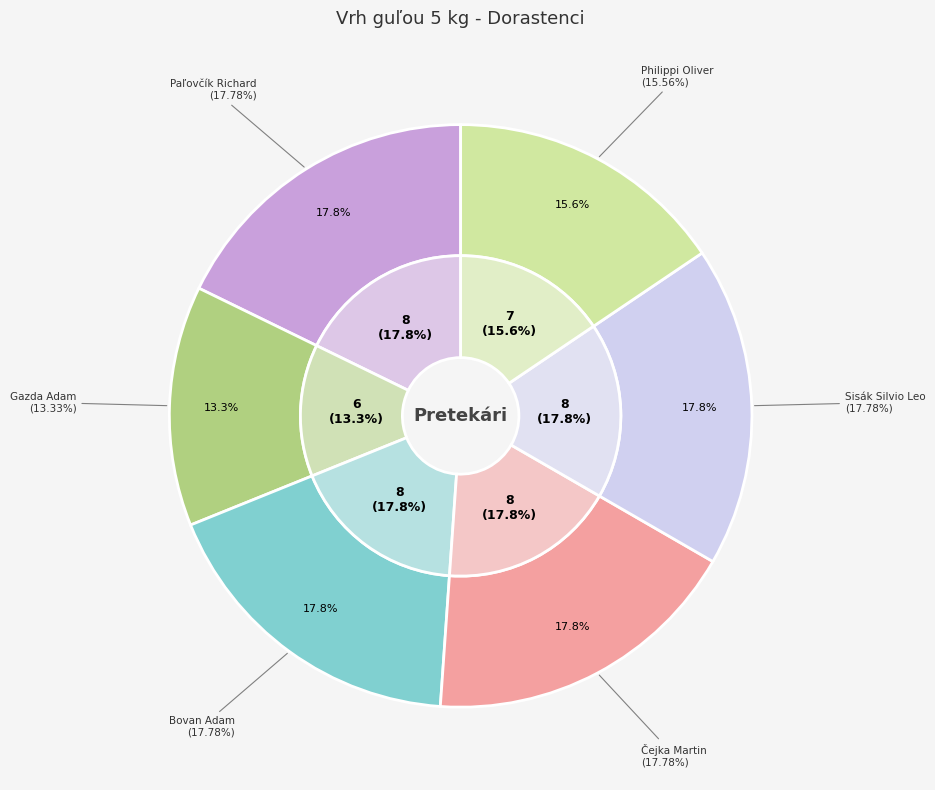

What is the largest slice in the pie chart?

Paľovčík Richard